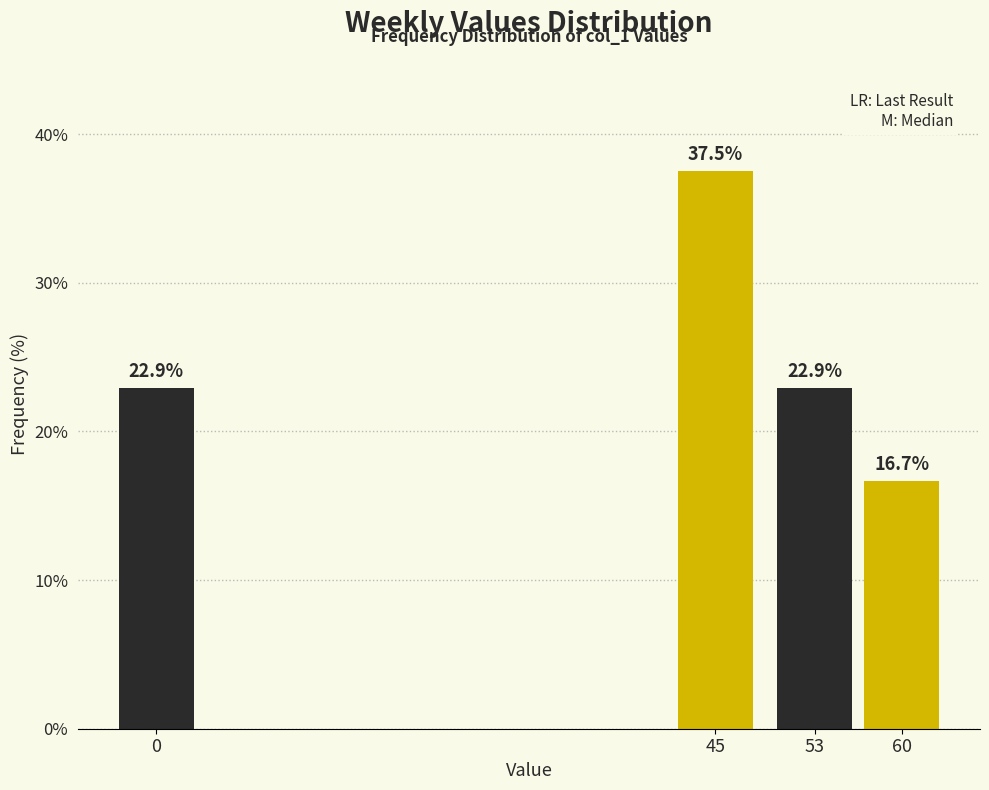

Reading left to right, what are all the values shown in this chart?

0=22.9	45=37.5	53=22.9	60=16.7